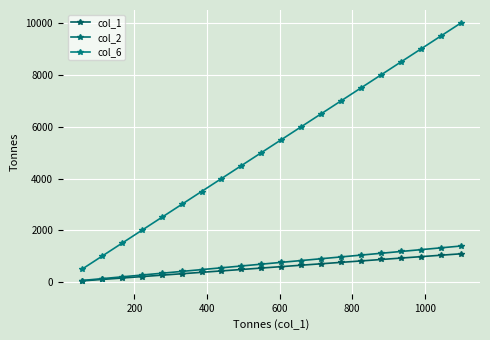

What is the lowest value of the col_6 series?

500